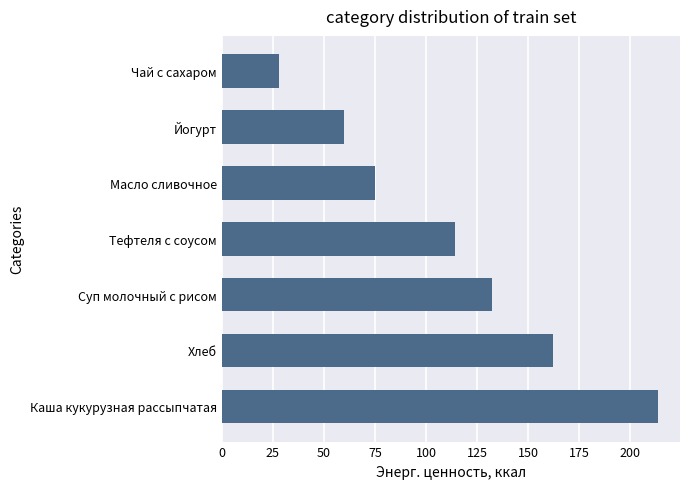

List the labels in order of value, largest first.

Каша кукурузная рассыпчатая, Хлеб, Суп молочный с рисом, Тефтеля с соусом, Масло сливочное, Йогурт, Чай с сахаром